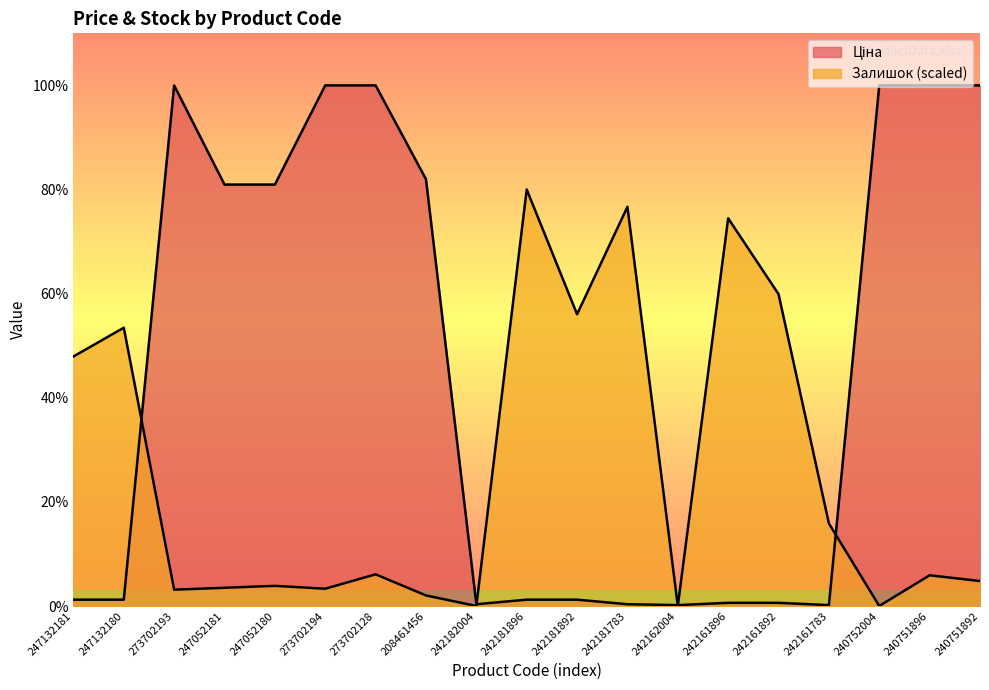

What is the highest value of the Залишок series?

7590.6